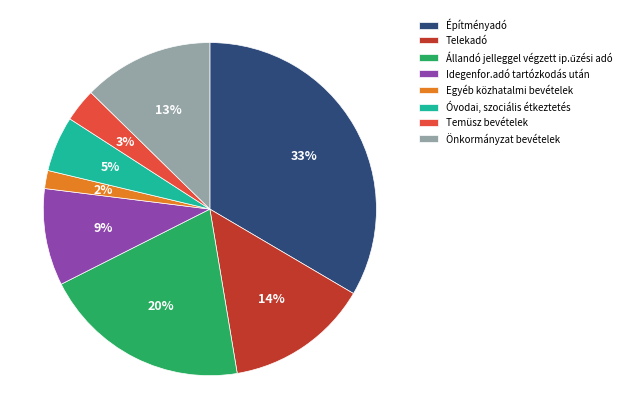

What percentage is the Telekadó slice, to the nearest percent?

14%